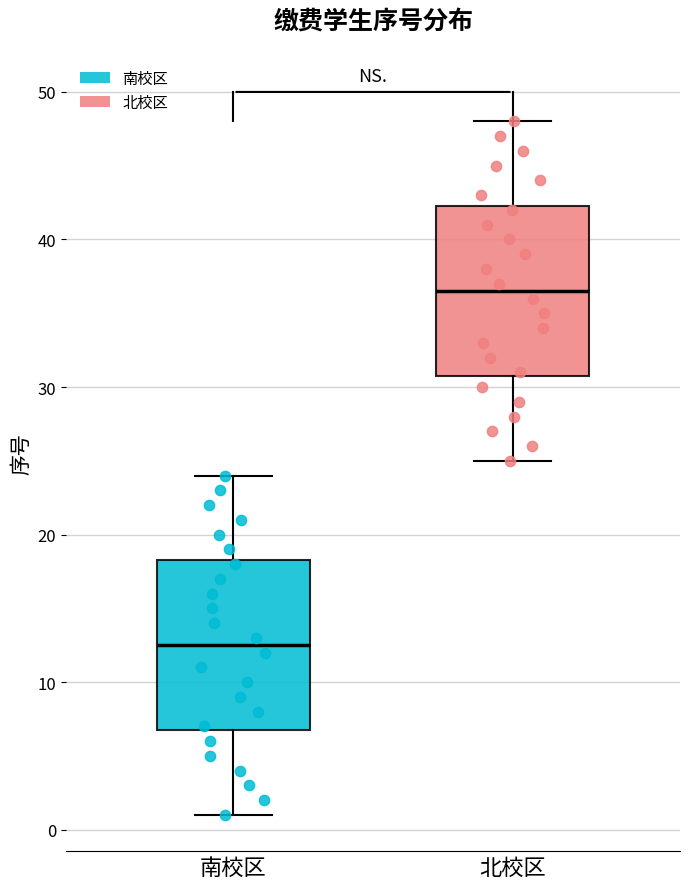

Which box has the highest median line?

北校区